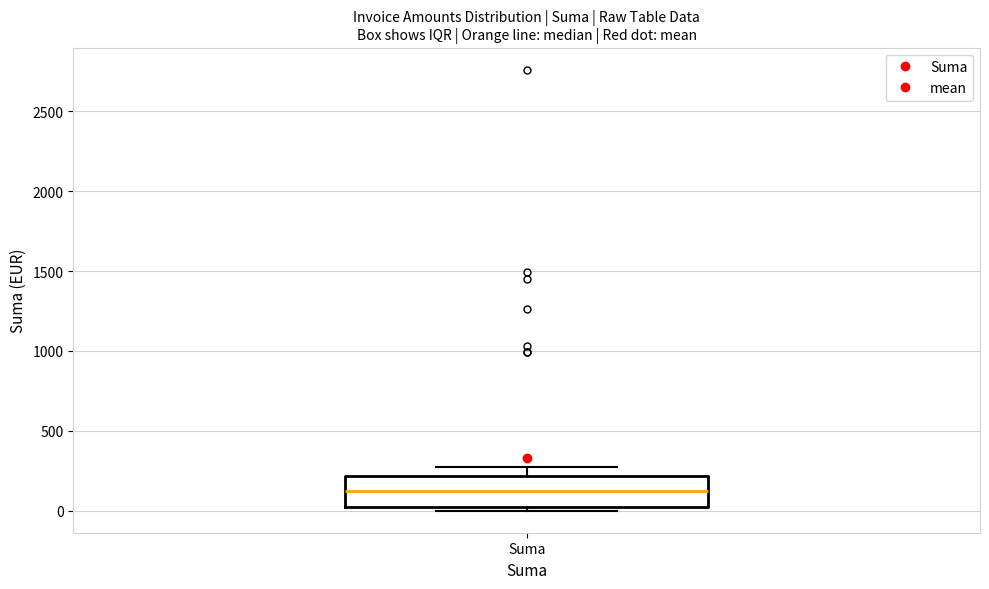

Read this box plot against the y-axis: the position of the median line, the range covered by the box, and the ends of both whiskers. The values are not printed on the chart, so give them approximately, as read against the axis.

median 100, box 0 to 200, whiskers 0 (just below the box's lower edge) to 250